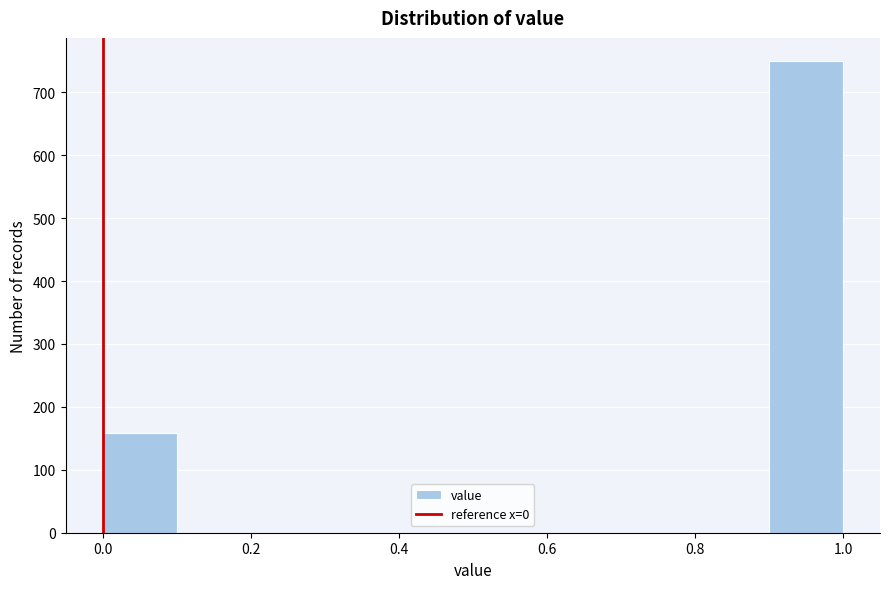

Reading left to right, transcribe this chart: for each bar, give the range it covers on the x-axis and its height. The values are not printed on the chart, so give them approximately, as read against the axis.

0.0 to 0.1: 160
0.1 to 0.2: 0
0.2 to 0.3: 0
0.3 to 0.4: 0
0.4 to 0.5: 0
0.5 to 0.6: 0
0.6 to 0.7: 0
0.7 to 0.8: 0
0.8 to 0.9: 0
0.9 to 1.0: 750